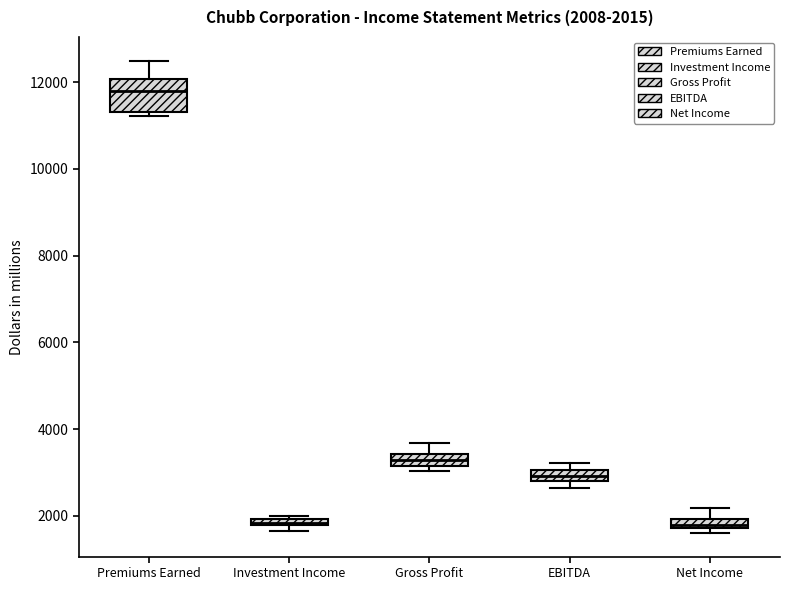

Which box's median line is the highest?

Premiums Earned